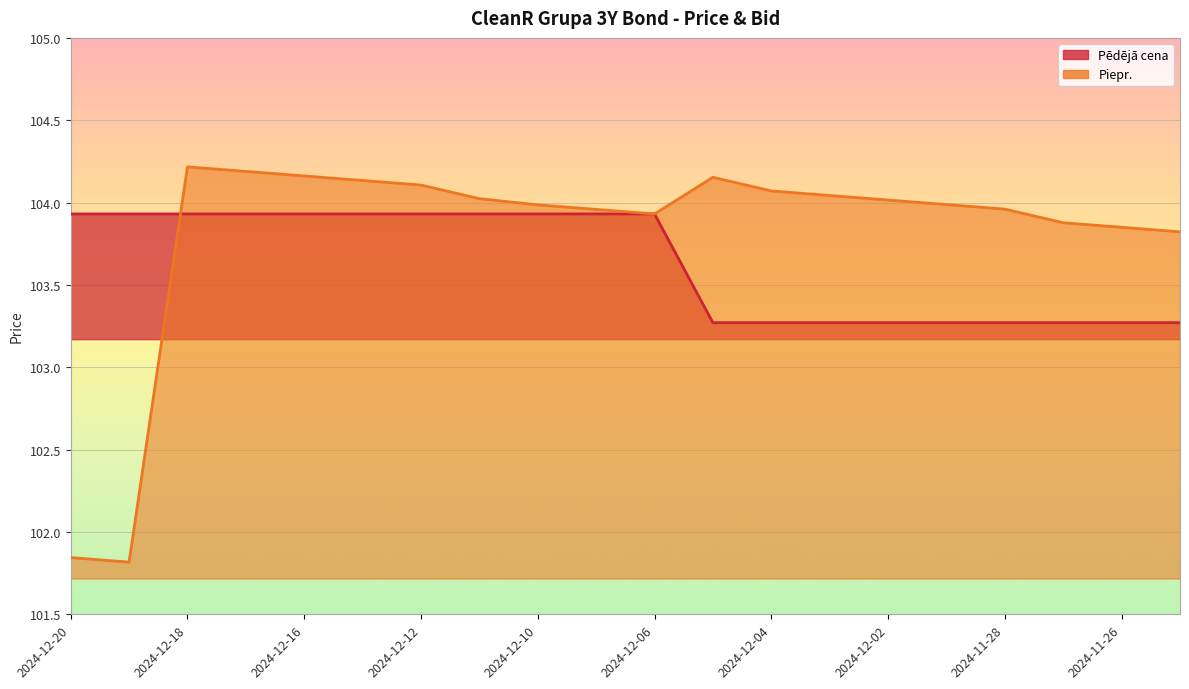

What is the label of the 17th point from the right?

2024-12-17